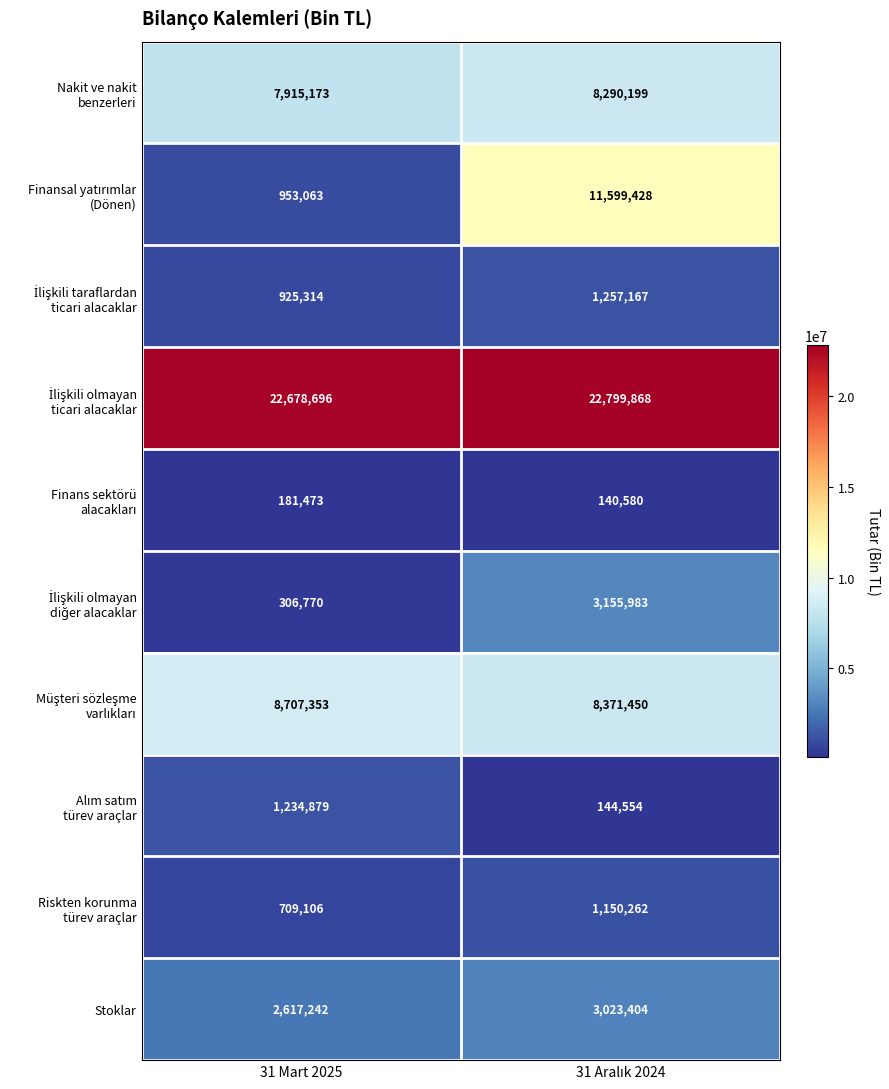

What is the total value across all series at 31 Mart 2025?

46229069